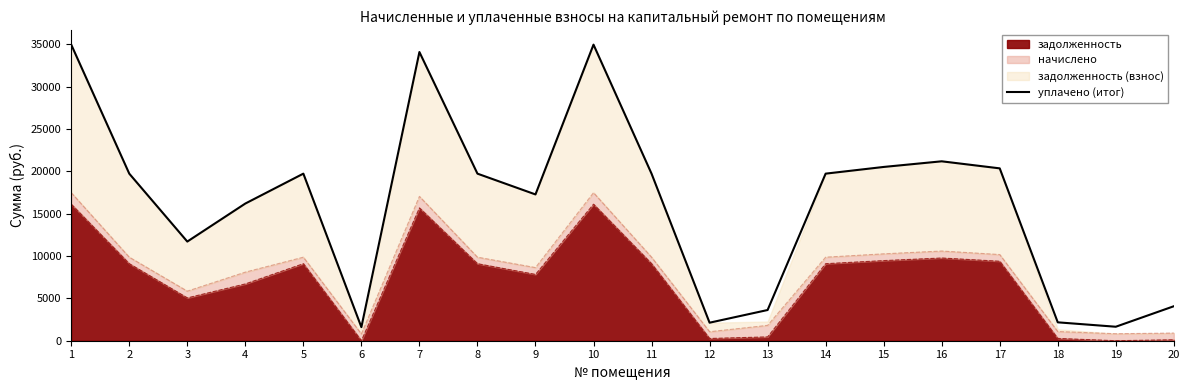

Reading left to right, list all the values displayed in this chart.

34977.6	19737.4	11713.7	16206.3	19737.4	1607.0	34104.0	19737.4	17282.2	34977.6	19737.4	2129.8	3627.6	19737.4	20528.5	21194.8	20362.0	2173.0	1652.4	4073.4